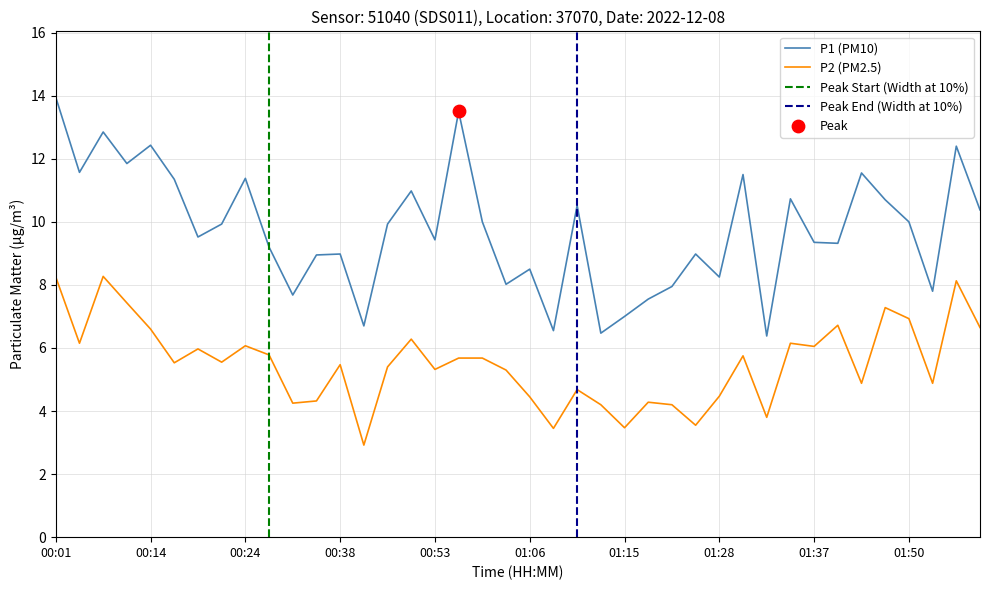

At which category is the sum across all series the highest?

00:01